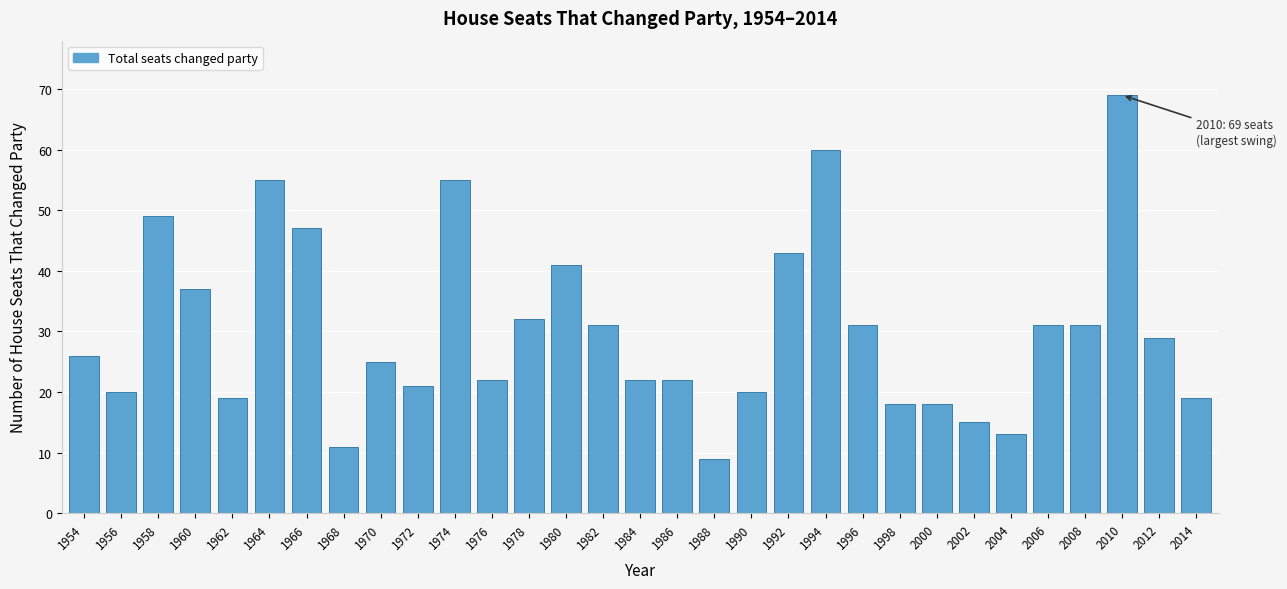

What is the sum of all values?

941